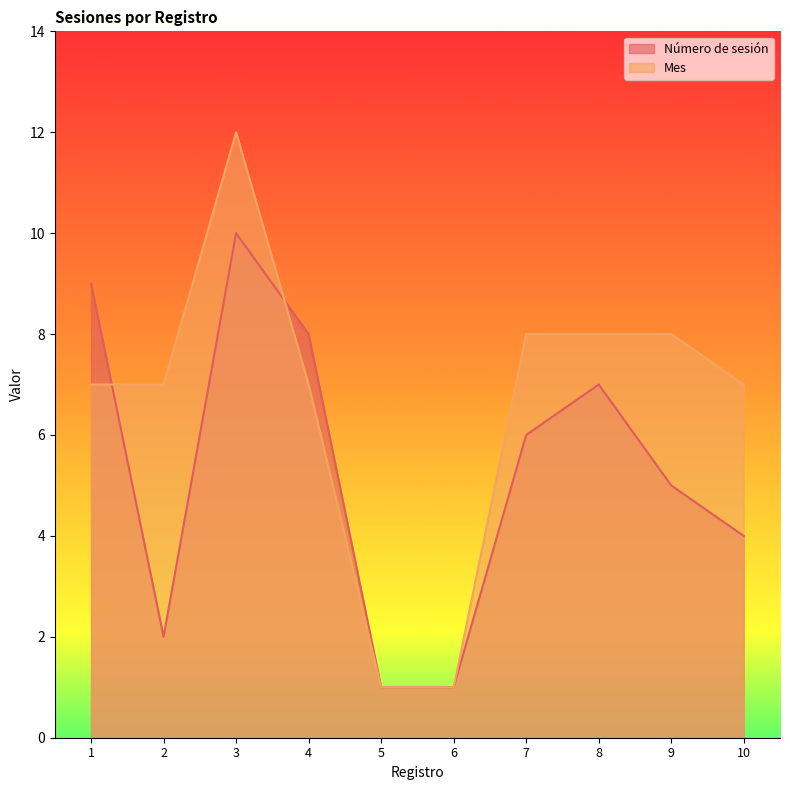

What is the highest value of the Mes series?

12